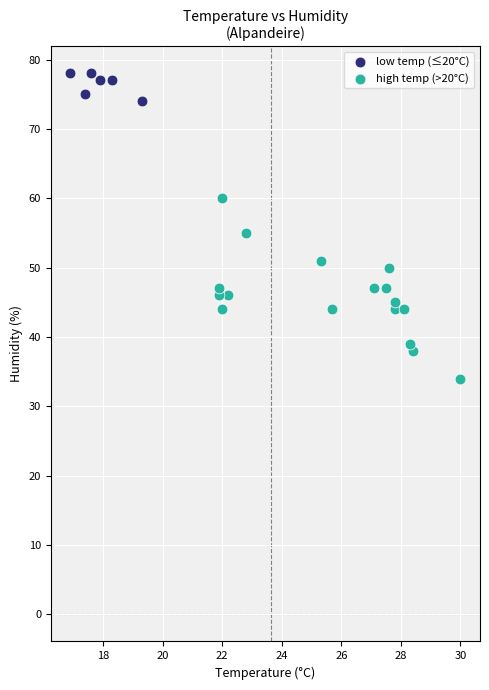

Which series contains the highest Y value?

low temp (≤20°C)